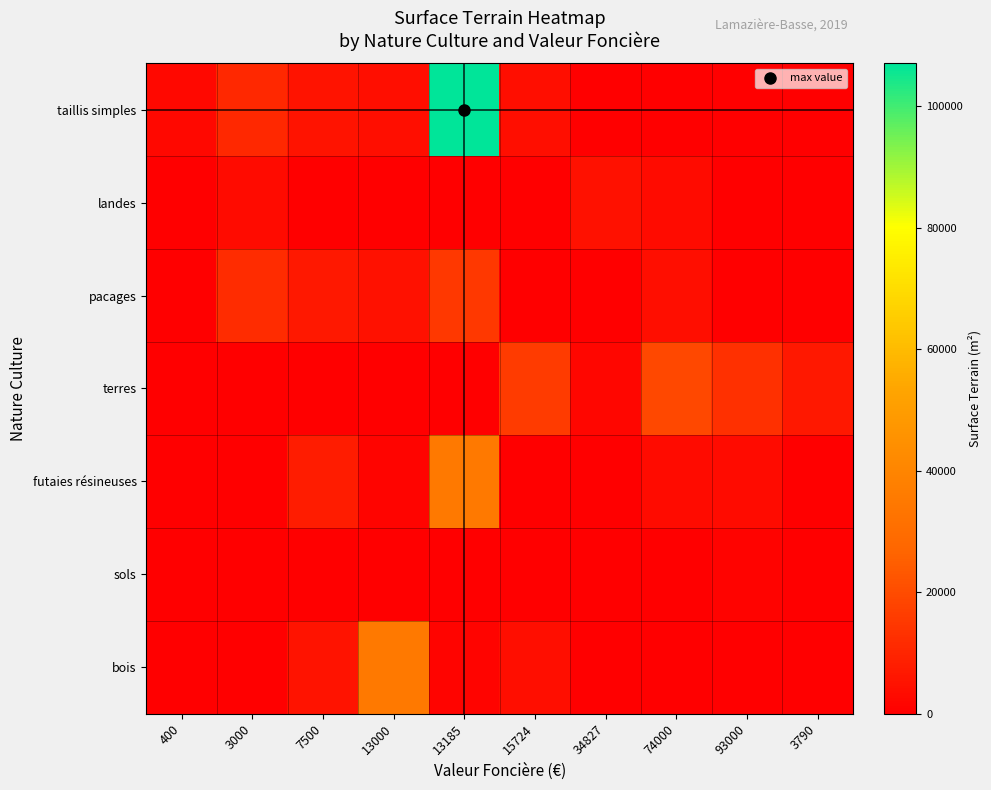

Which series has the largest total across all categories?

taillis simples